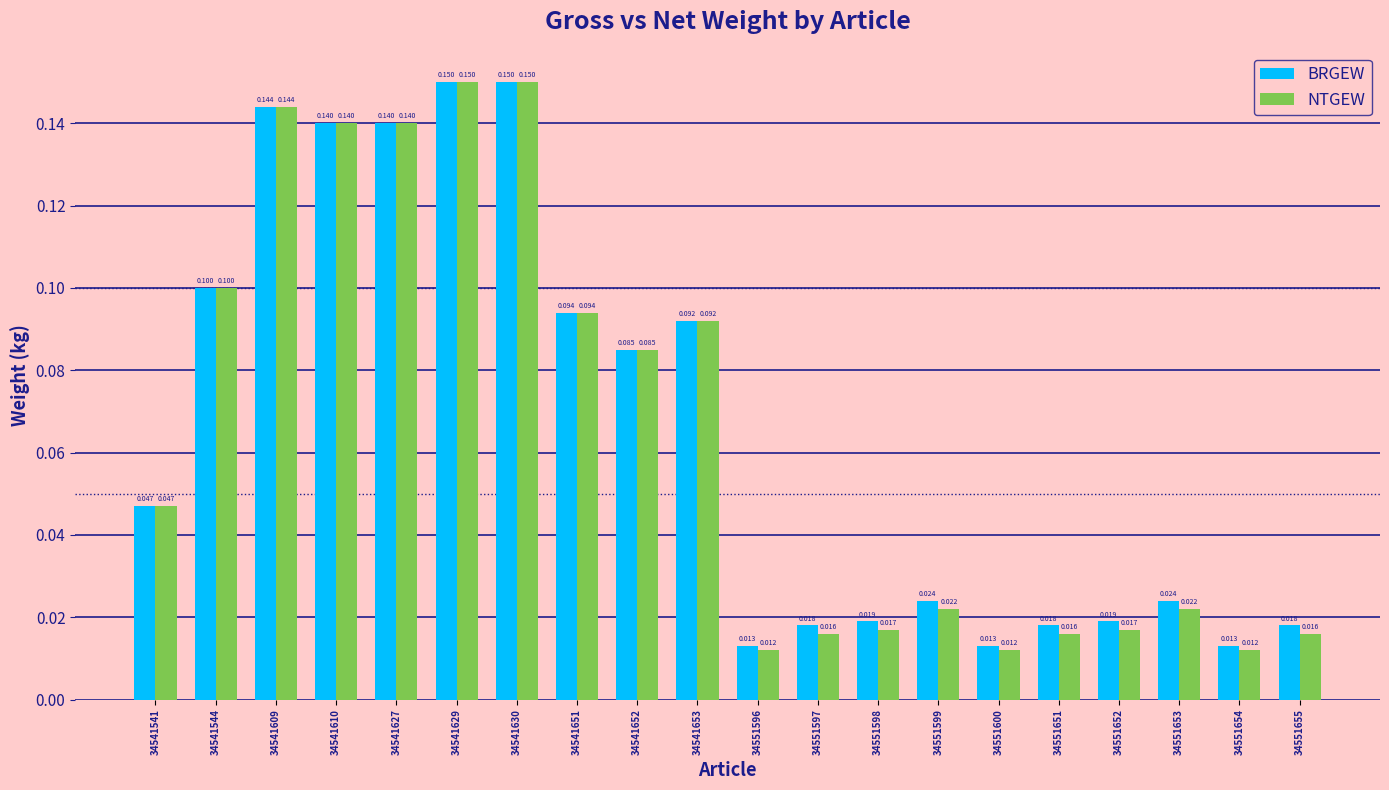

Rank the series by their average value, from highest to lowest.

BRGEW, NTGEW